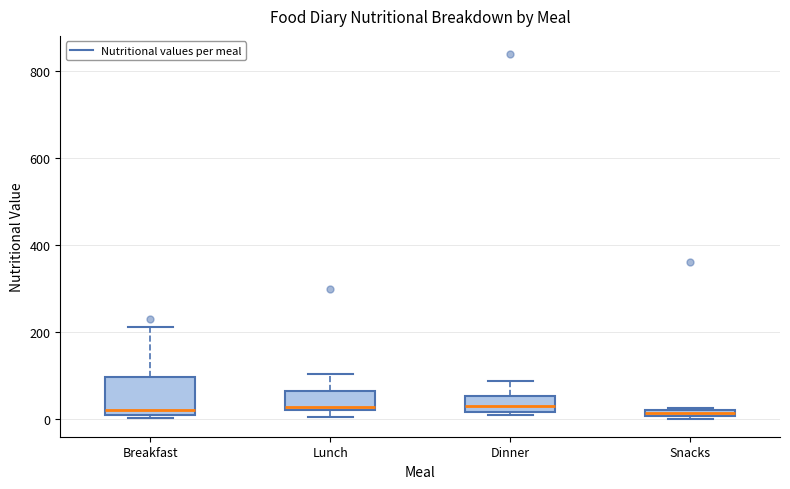

Which box is the tallest, from its lower edge to its upper edge?

Breakfast